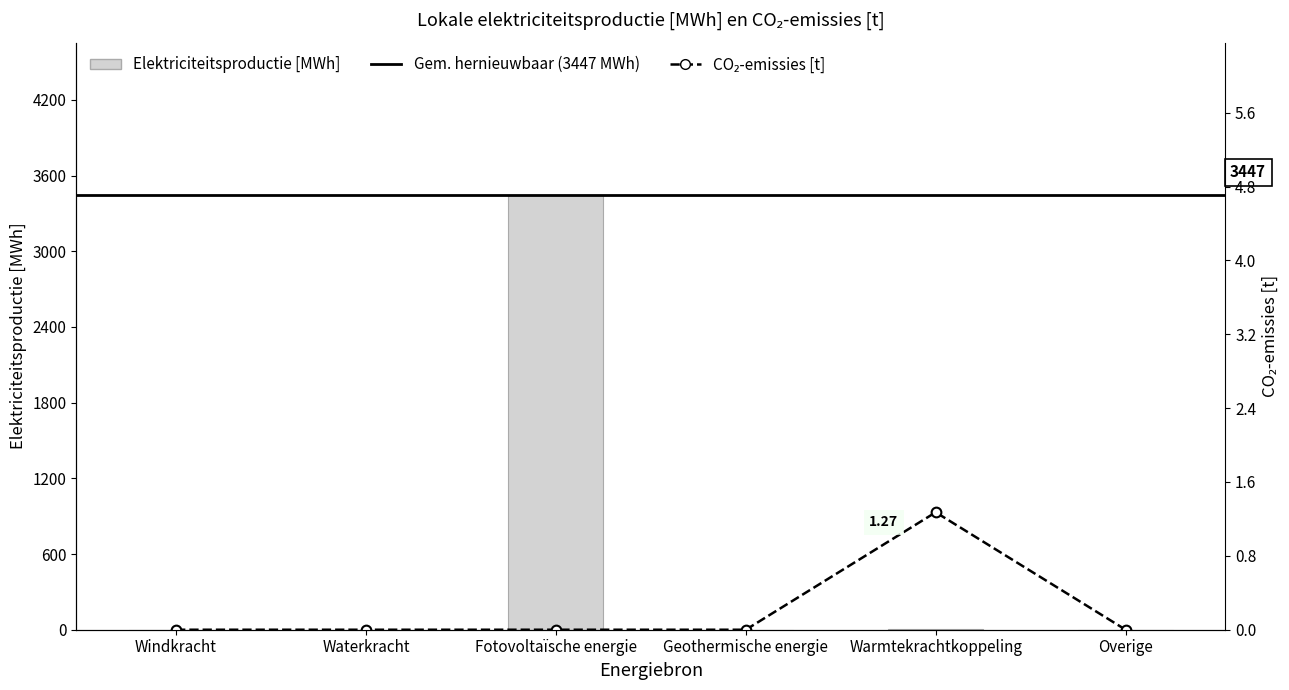

How many values in Fossiele elektriciteitsproductie [MWh] are above zero?

1